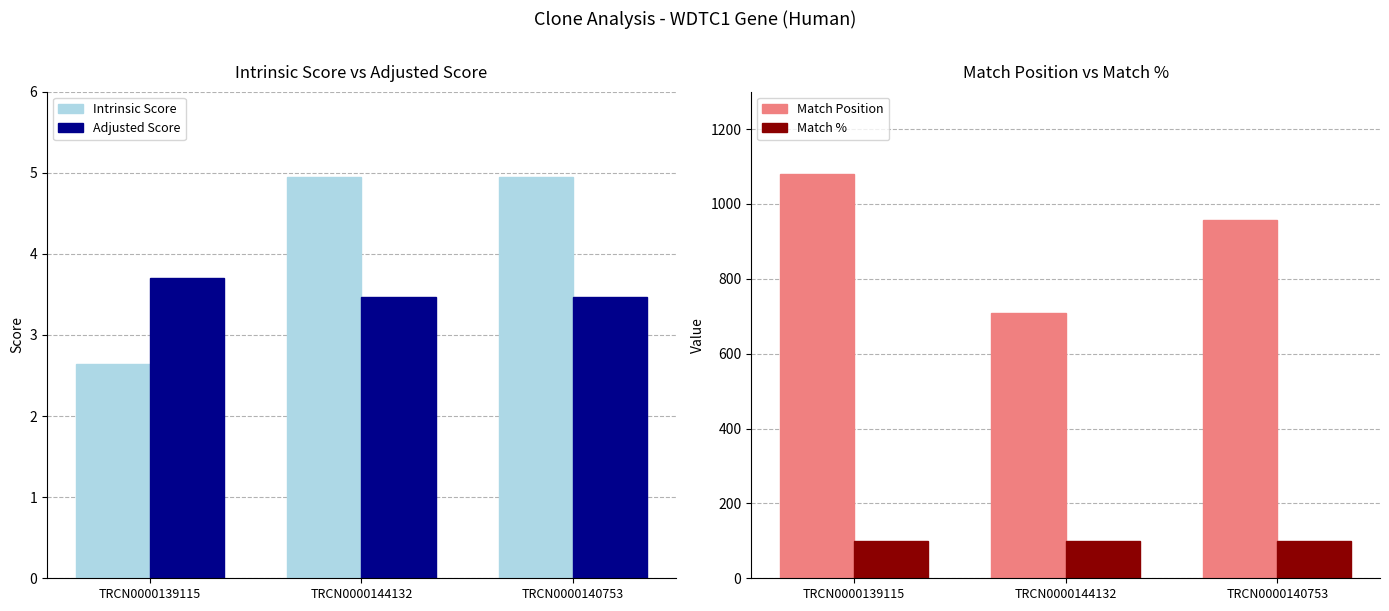

Does the chart contain any negative values?

No